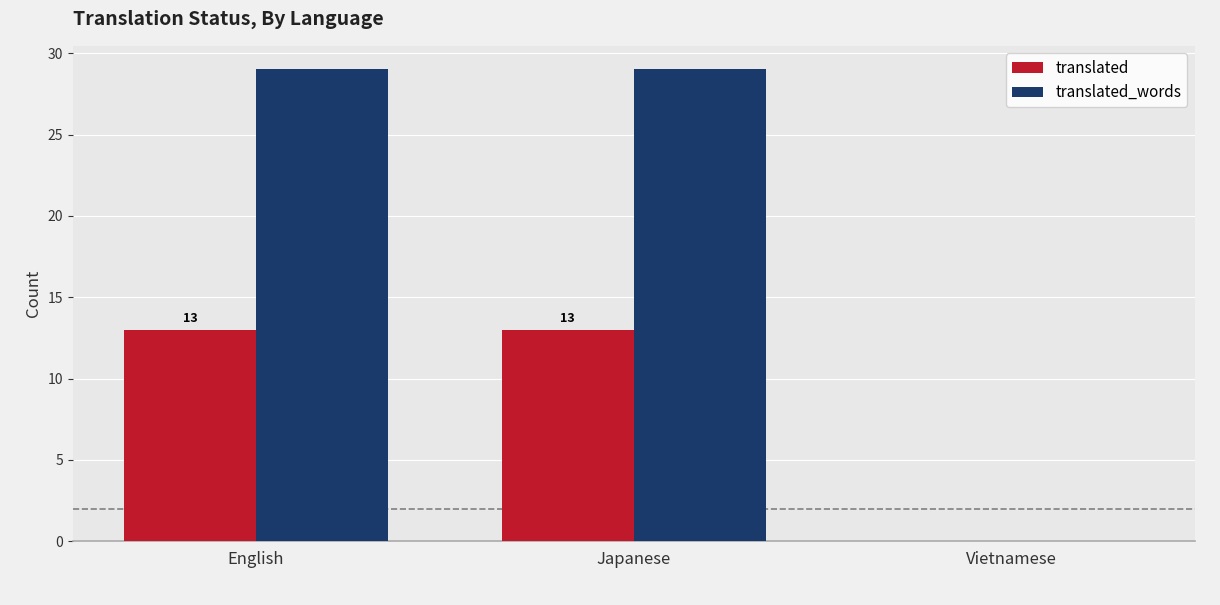

How many groups of bars are there?

3